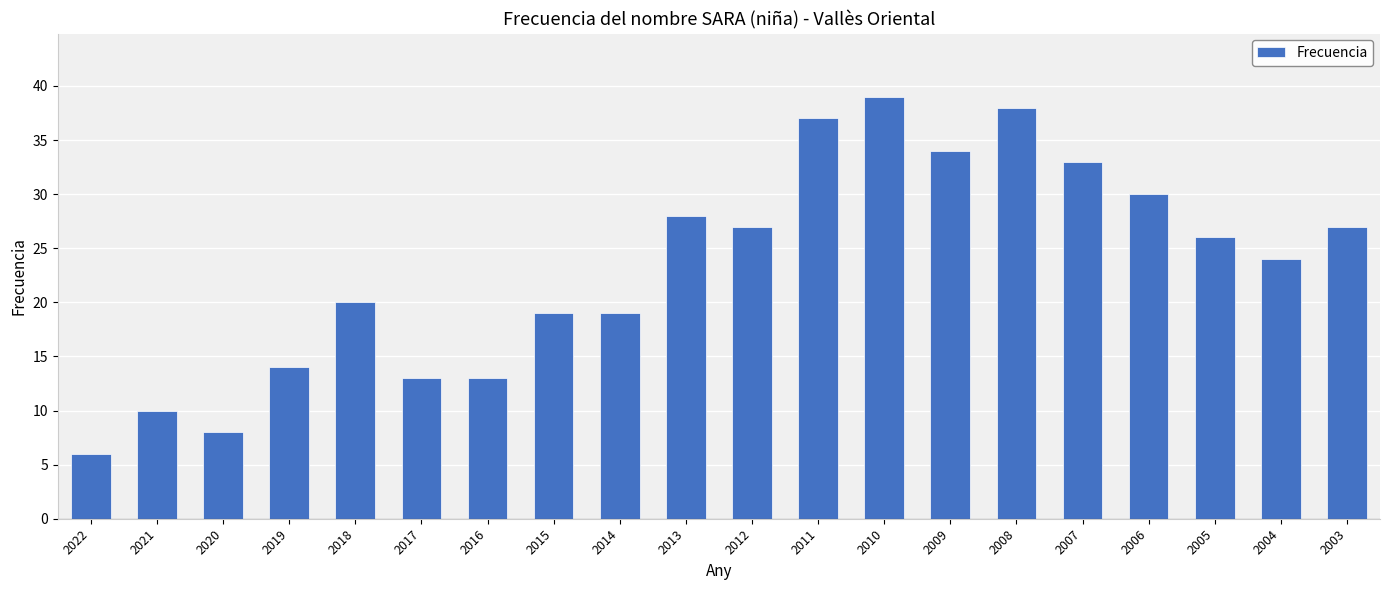

Reading left to right, what are all the values shown in this chart?

2022=6	2021=10	2020=8	2019=14	2018=20	2017=13	2016=13	2015=19	2014=19	2013=28	2012=27	2011=37	2010=39	2009=34	2008=38	2007=33	2006=30	2005=26	2004=24	2003=27